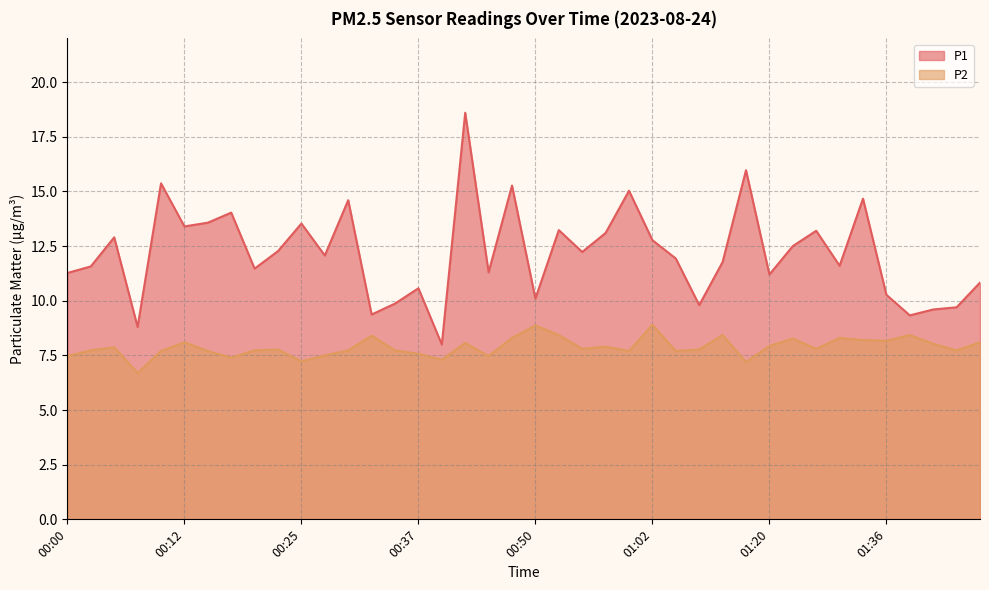

The value of P1 at 01:05 is 4.3. True or false?

False